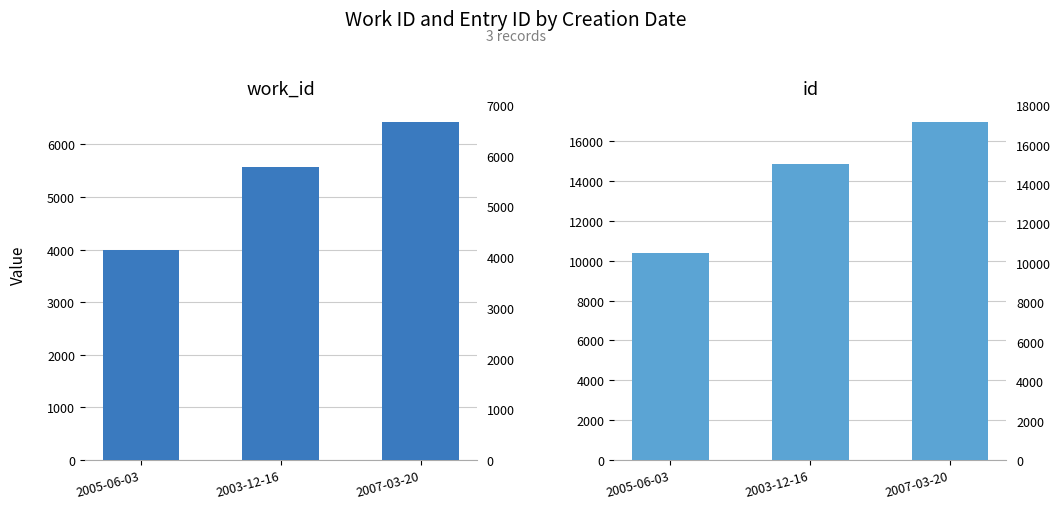

What is the average value of the id series?

14069